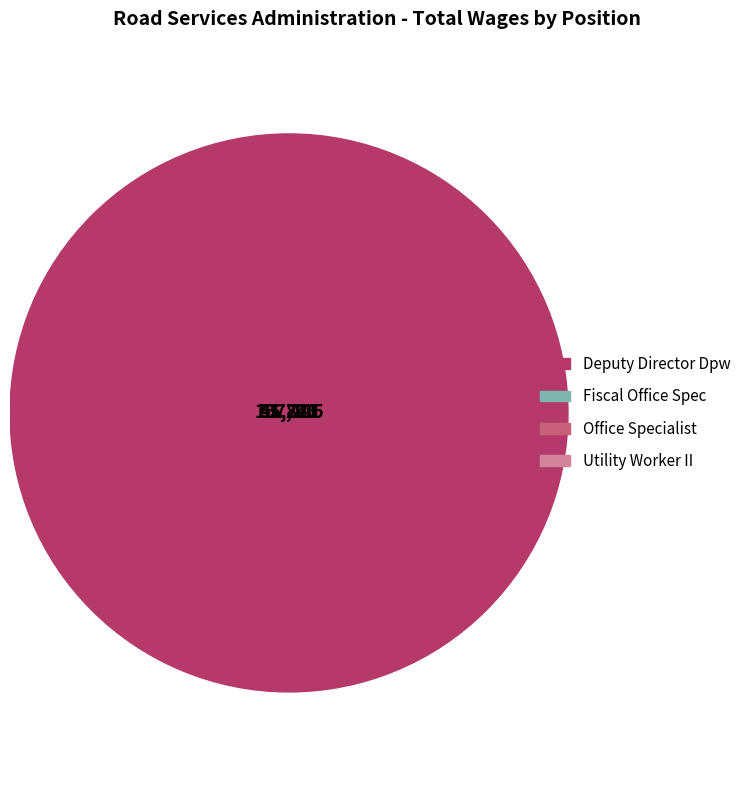

Approximately how many times larger is the value at Utility Worker II compared to Deputy Director Dpw?

0.3